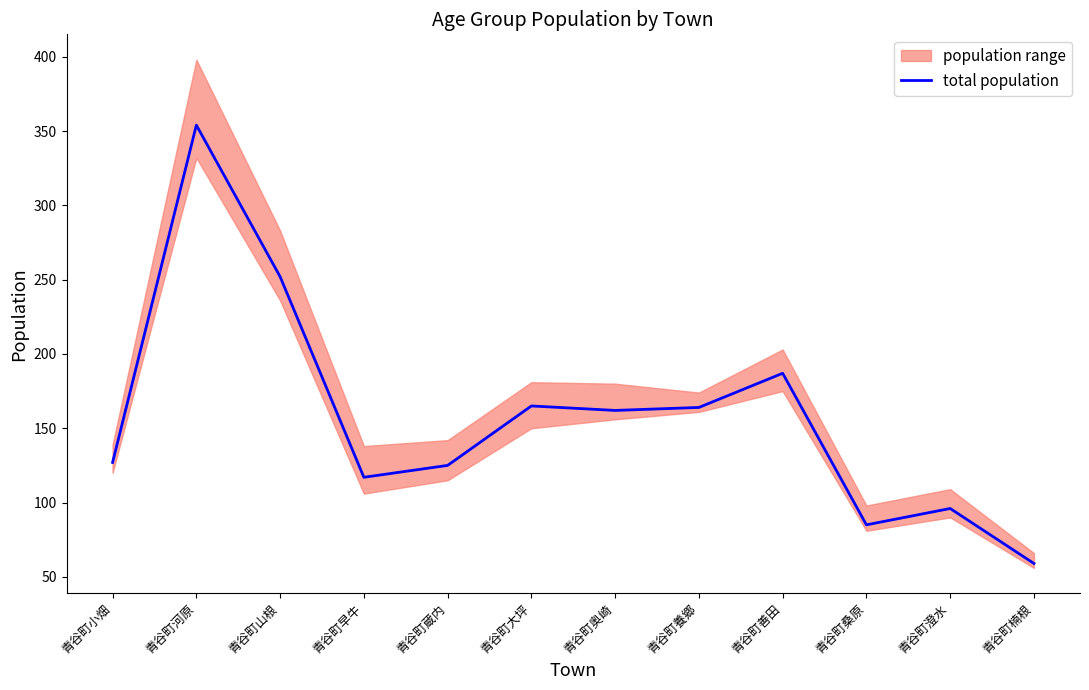

Count the number of values greater than 162.

5